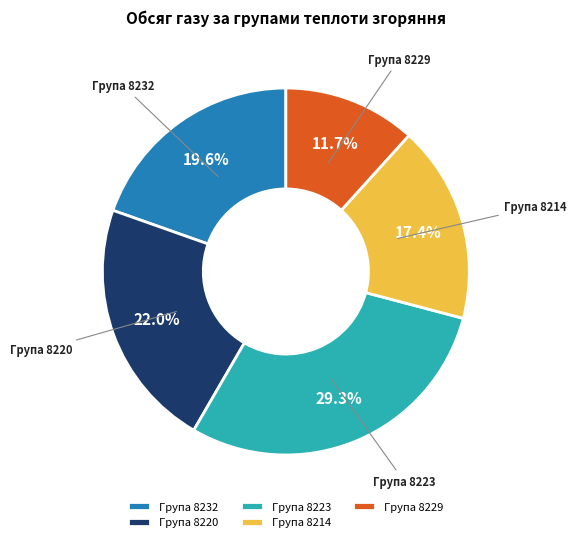

Which category has the biggest portion of the pie?

Група 8223